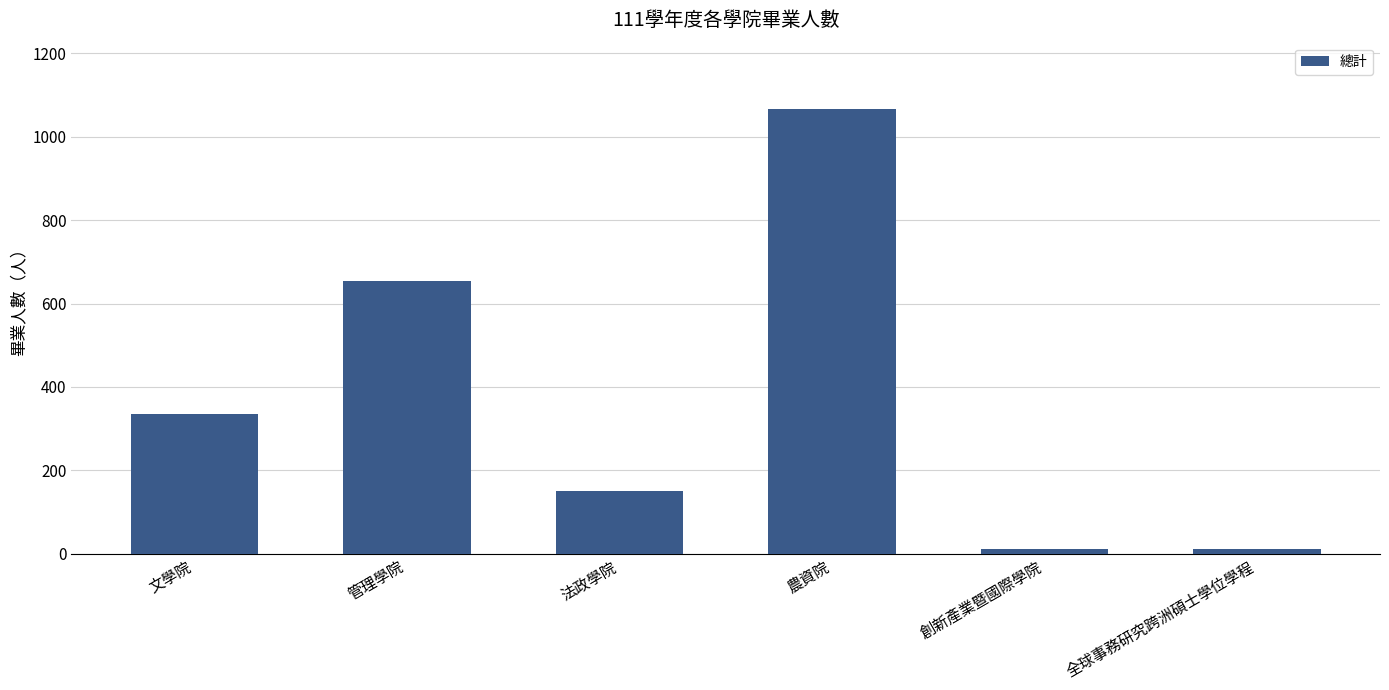

Is it true that the value at 農資院 is 1066?

True